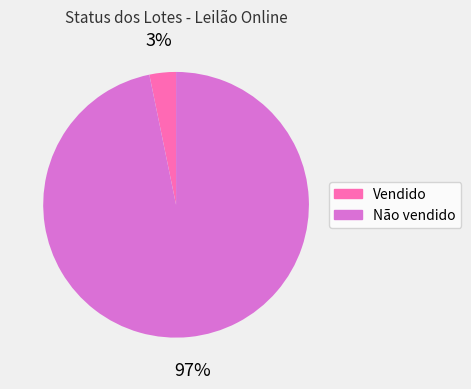

How many segments does this pie chart have?

2